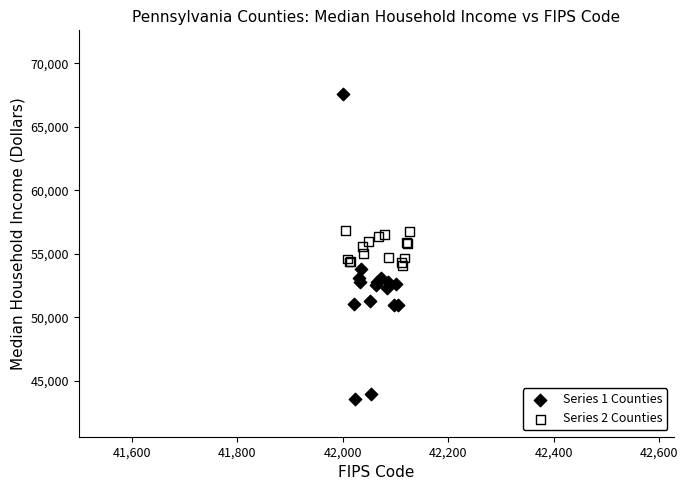

Which series reaches the maximum Y coordinate?

Series 1 Counties